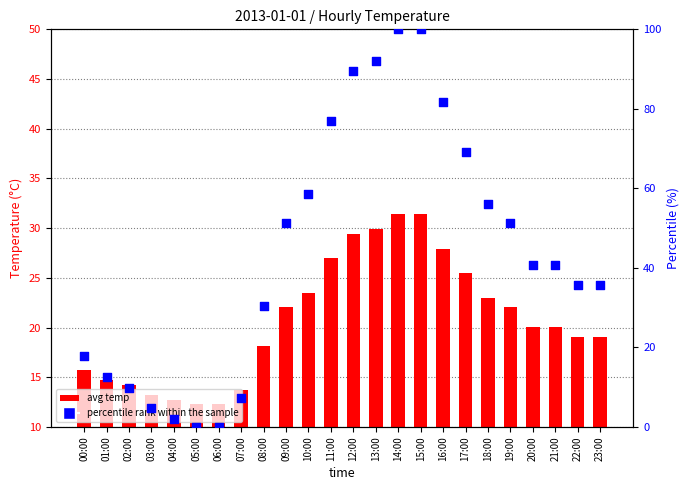

What are all the series names shown in the legend?

avg temp, percentile rank within the sample